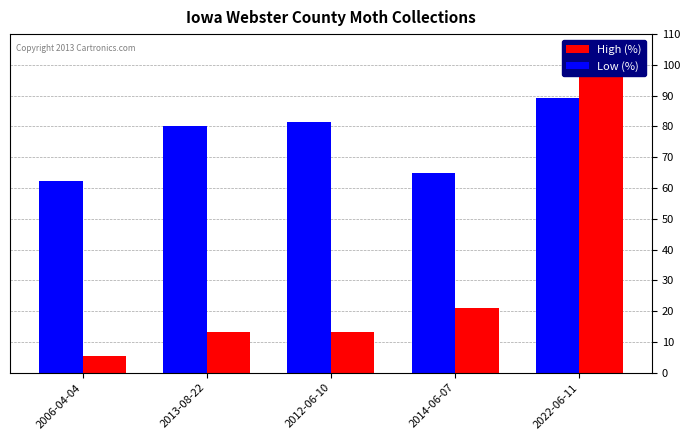

Which series has the largest total across all categories?

Low (%)